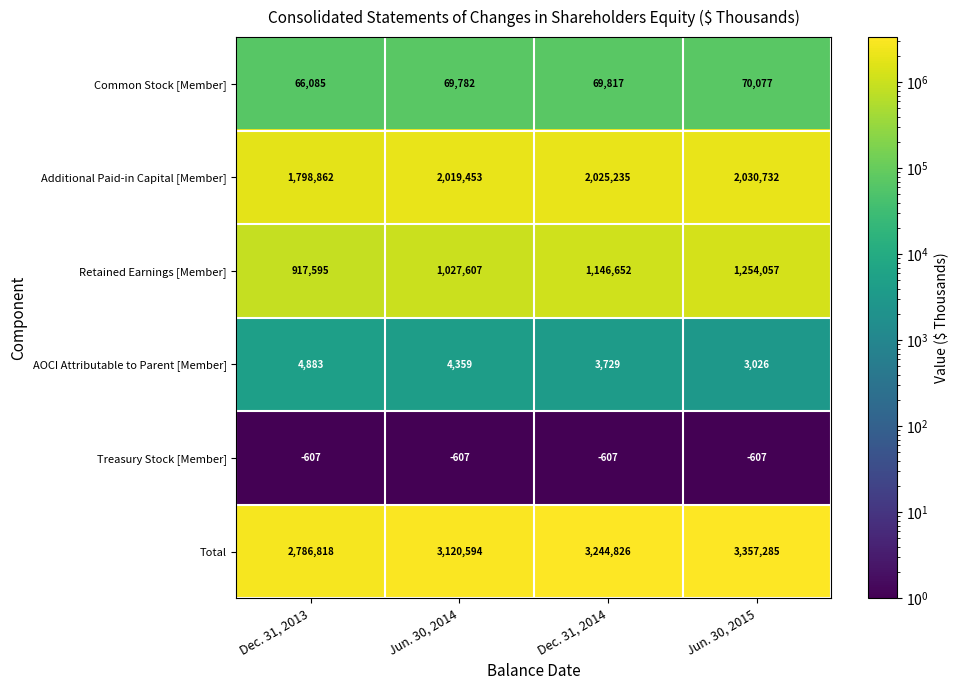

Is it true that Treasury Stock [Member] equals -607 at Dec. 31, 2014?

True